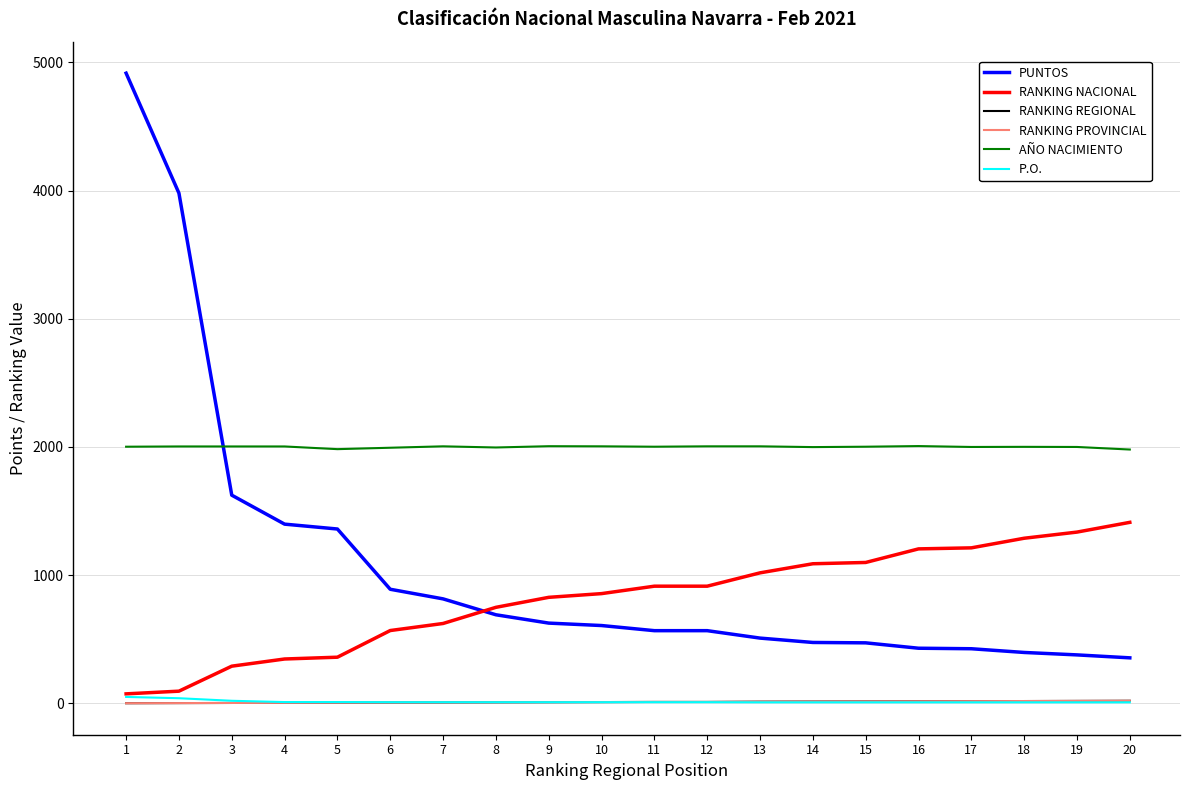

Which series has the largest total across all categories?

AÑO NACIMIENTO